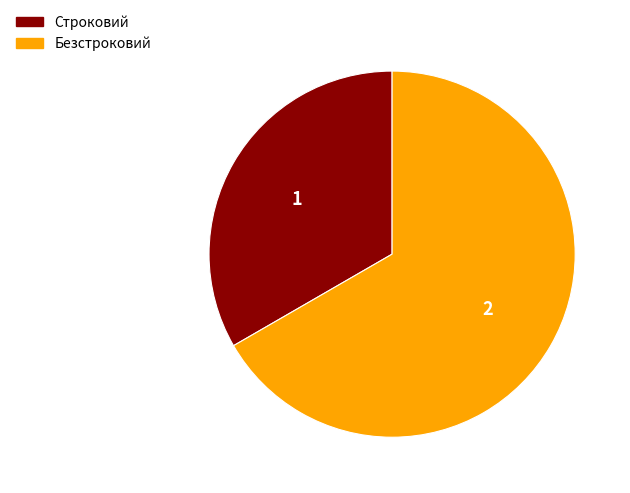

Is there a majority slice in this chart?

Yes